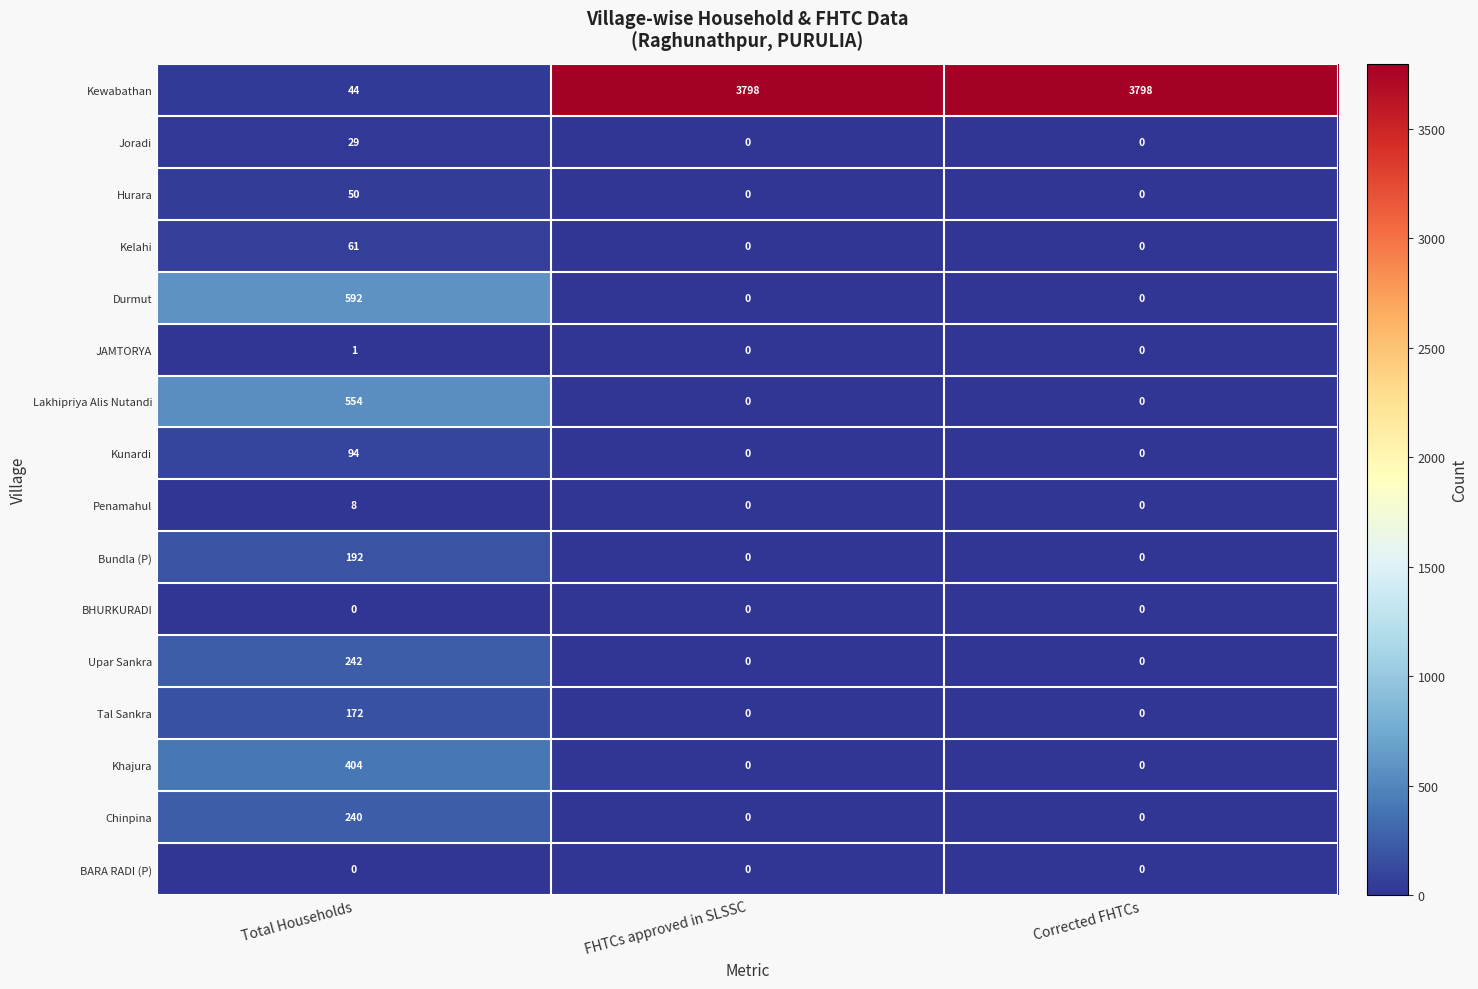

What is the maximum value shown in the chart?

3798